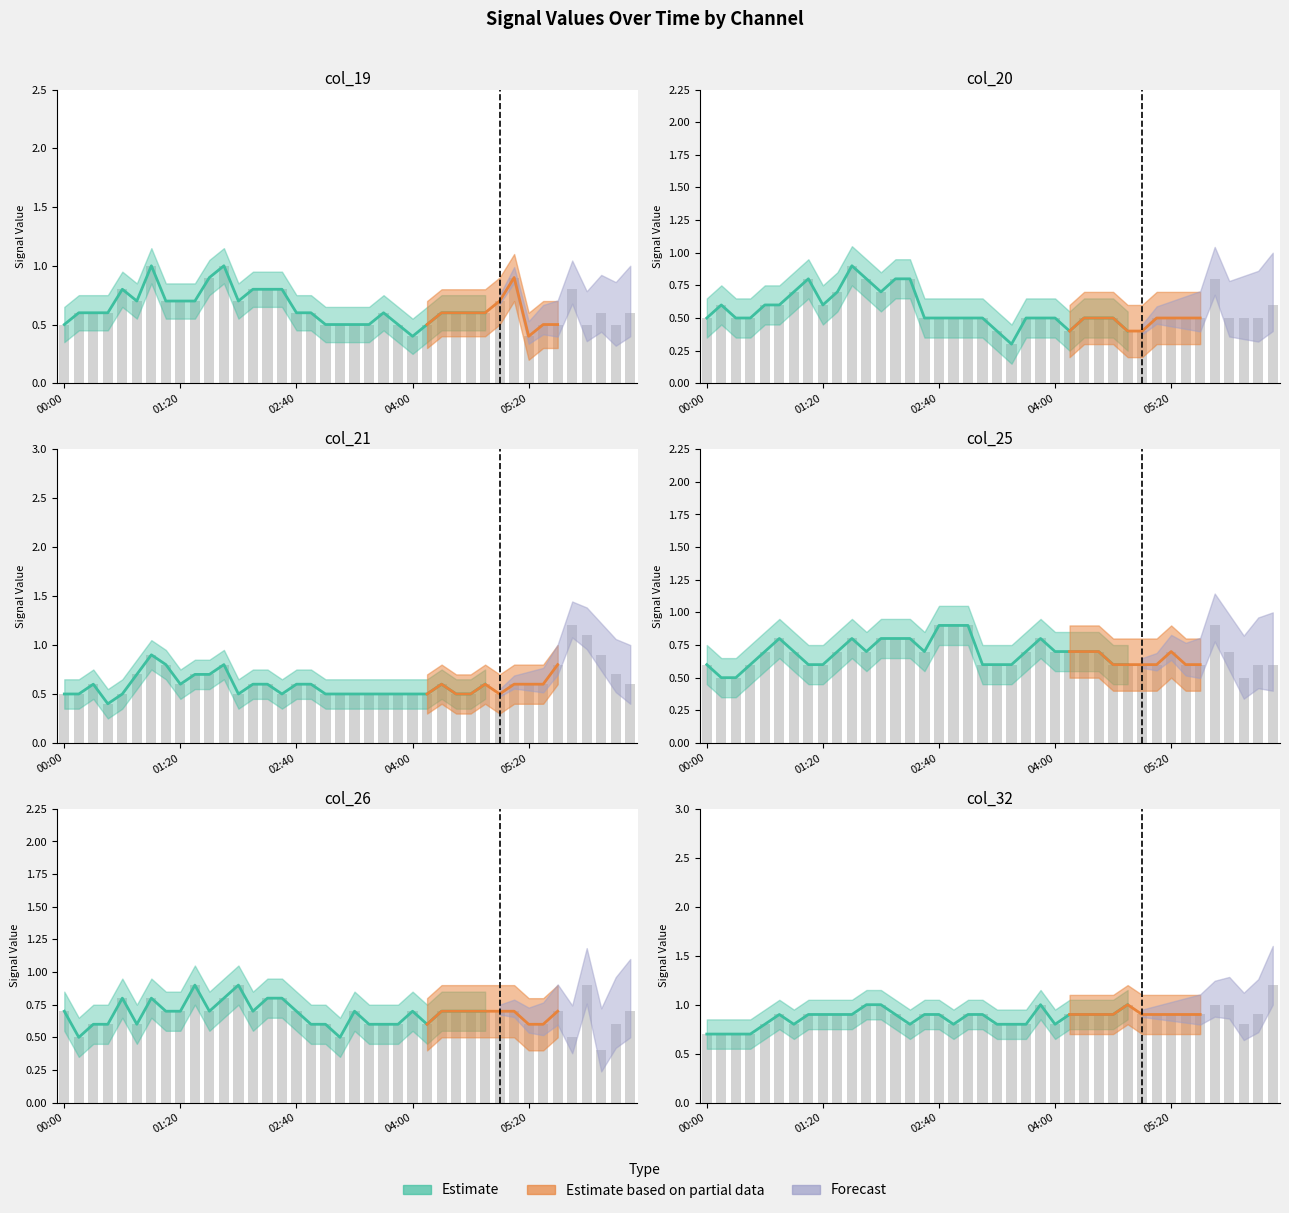

Is it true that col_25 equals 0.2 at 2010/06/18 02:10?

False